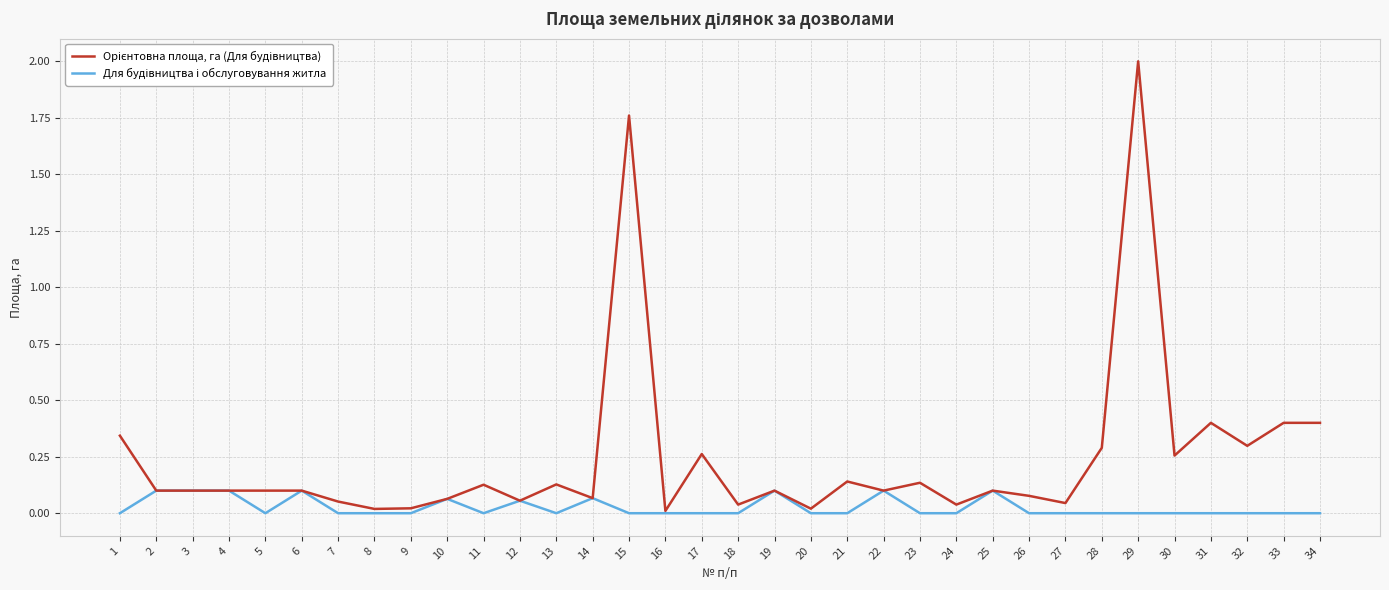

Which label corresponds to the largest value in the chart?

29